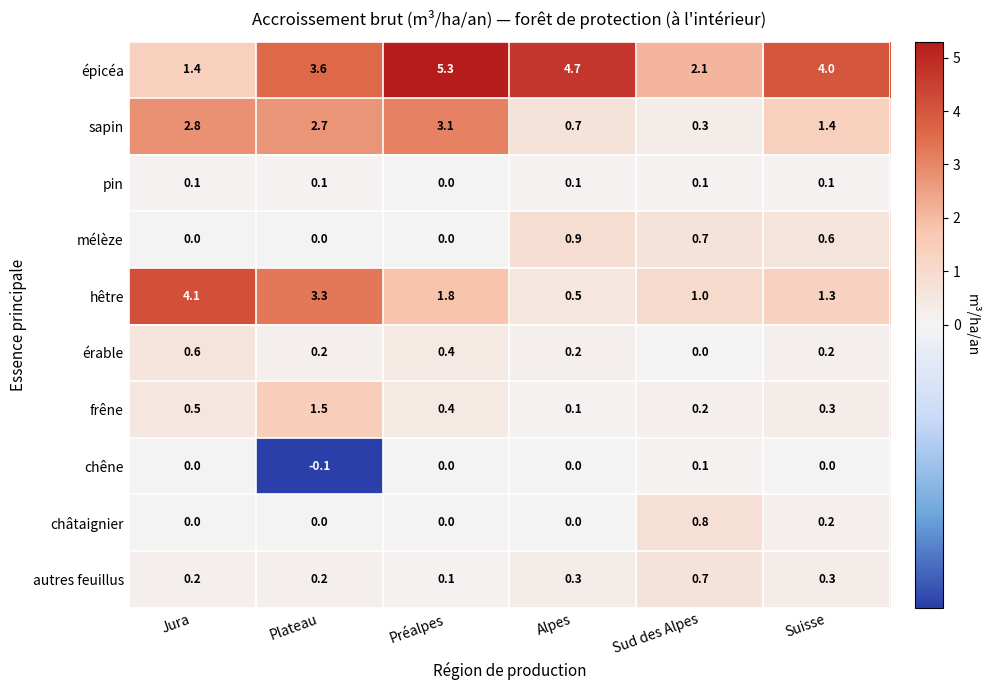

What is the sum of all frêne values?

3.0